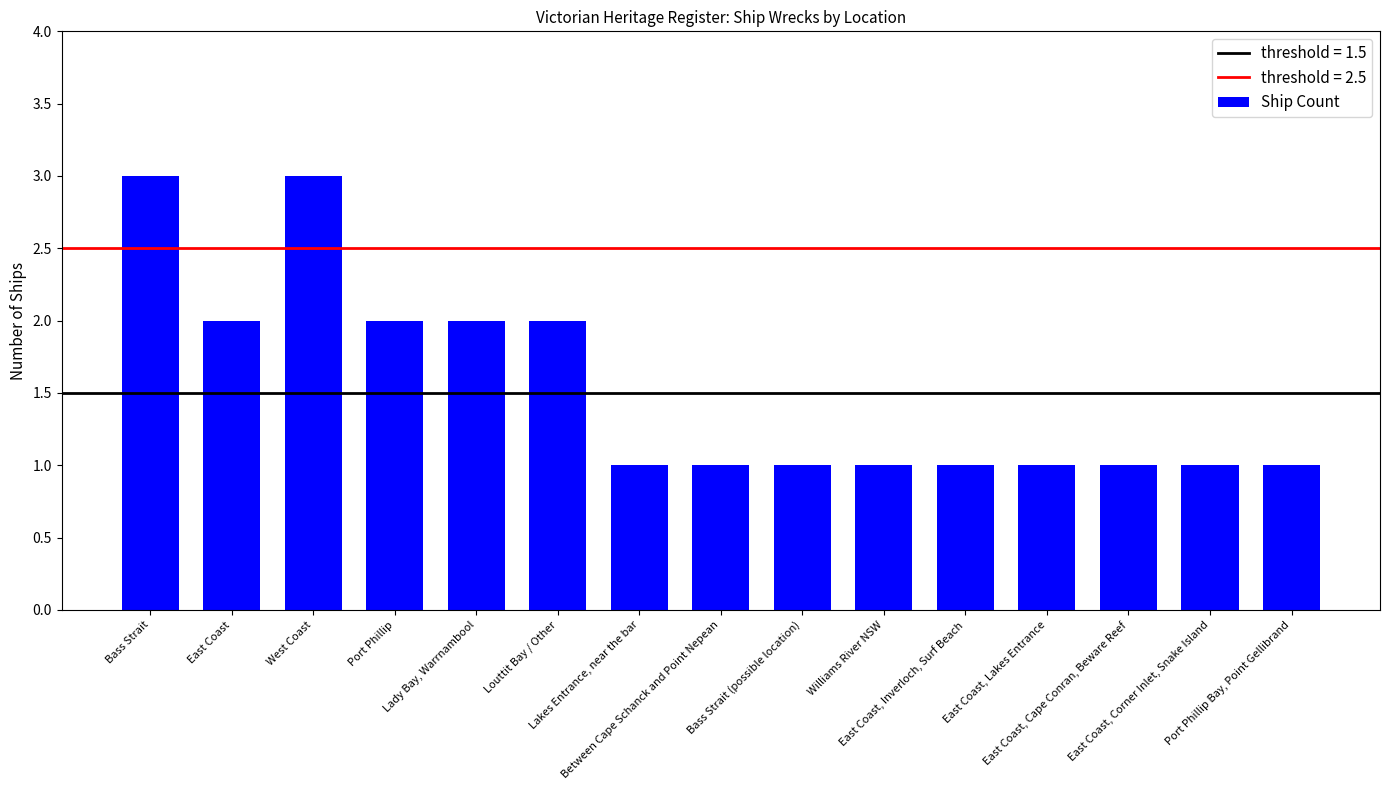

Reading left to right, transcribe all the data shown in this chart.

Bass Strait=3	East Coast=2	West Coast=3	Port Phillip=2	Lady Bay, Warrnambool=2	Louttit Bay / Other=2	Lakes Entrance, near the bar=1	Between Cape Schanck and Point Nepean=1	Bass Strait (possible location)=1	Williams River NSW=1	East Coast, Inverloch, Surf Beach=1	East Coast, Lakes Entrance=1	East Coast, Cape Conran, Beware Reef=1	East Coast, Corner Inlet, Snake Island=1	Port Phillip Bay, Point Gellibrand=1